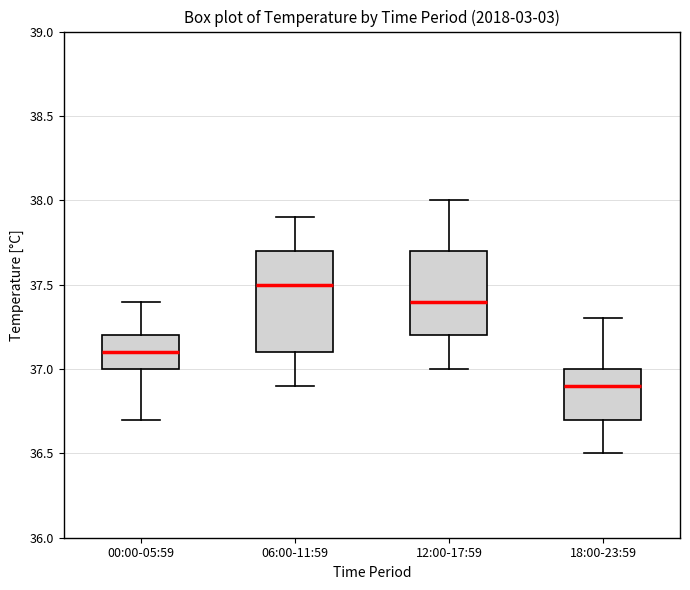

Which box is the tallest, from its lower edge to its upper edge?

06:00-11:59